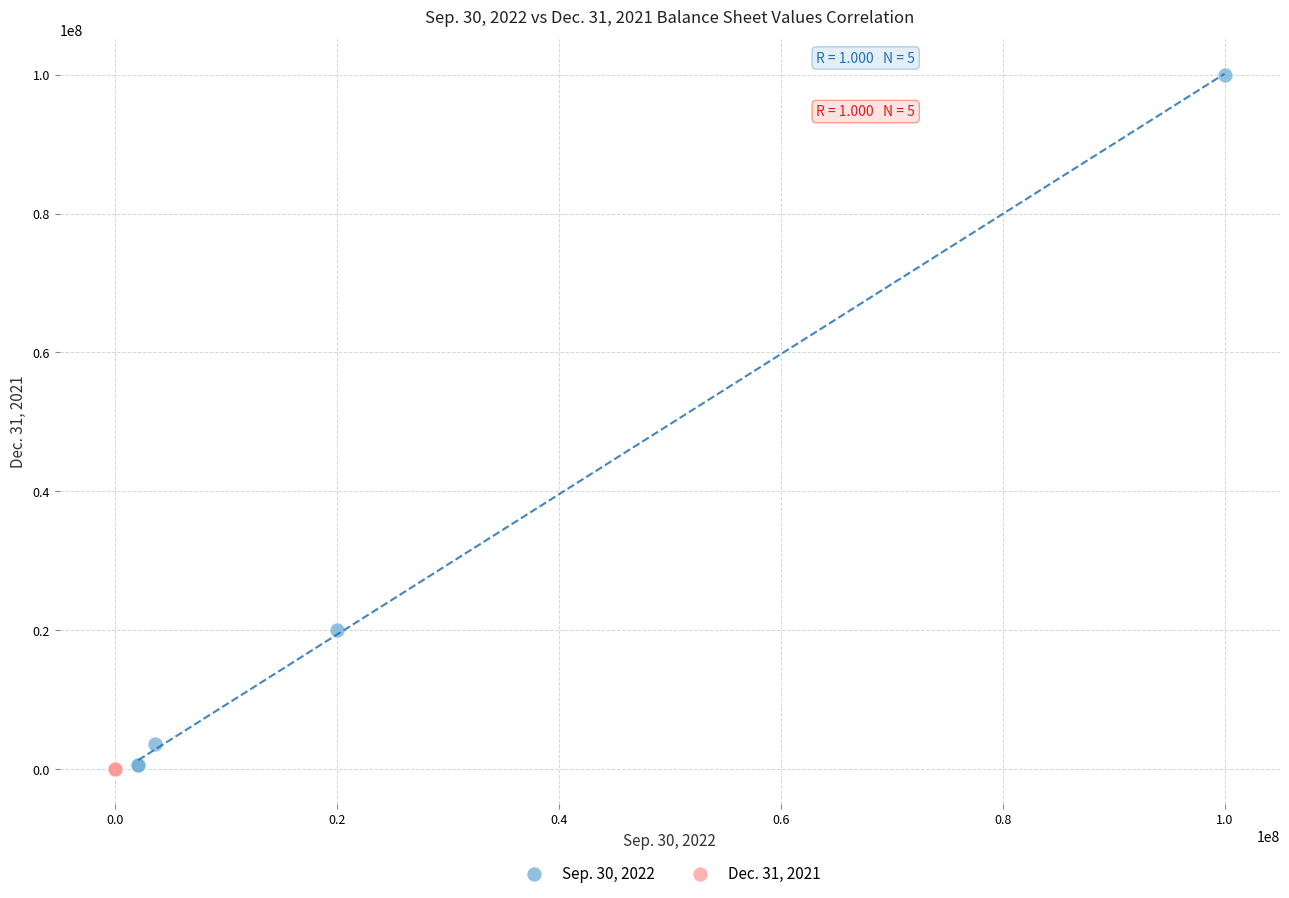

Which series reaches the maximum Y coordinate?

Sep. 30, 2022